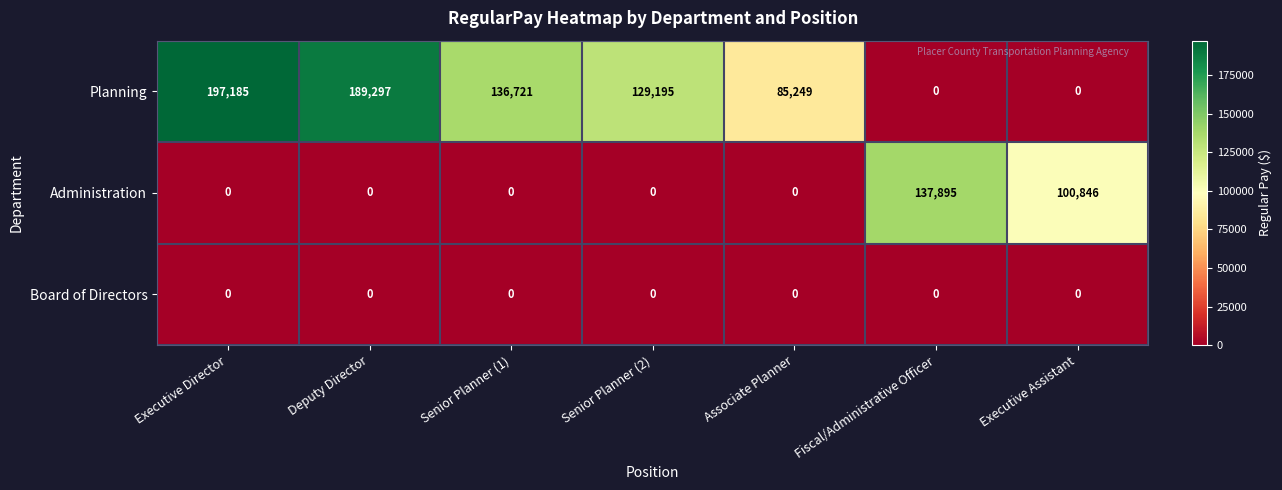

Reading left to right, list all the values displayed in this chart.

Planning: Executive Director=197185	Deputy Director=189297	Senior Planner (1)=136721	Senior Planner (2)=129195	Associate Planner=85249	Fiscal/Administrative Officer=0	Executive Assistant=0
Administration: Executive Director=0	Deputy Director=0	Senior Planner (1)=0	Senior Planner (2)=0	Associate Planner=0	Fiscal/Administrative Officer=137895	Executive Assistant=100846
Board of Directors: Executive Director=0	Deputy Director=0	Senior Planner (1)=0	Senior Planner (2)=0	Associate Planner=0	Fiscal/Administrative Officer=0	Executive Assistant=0